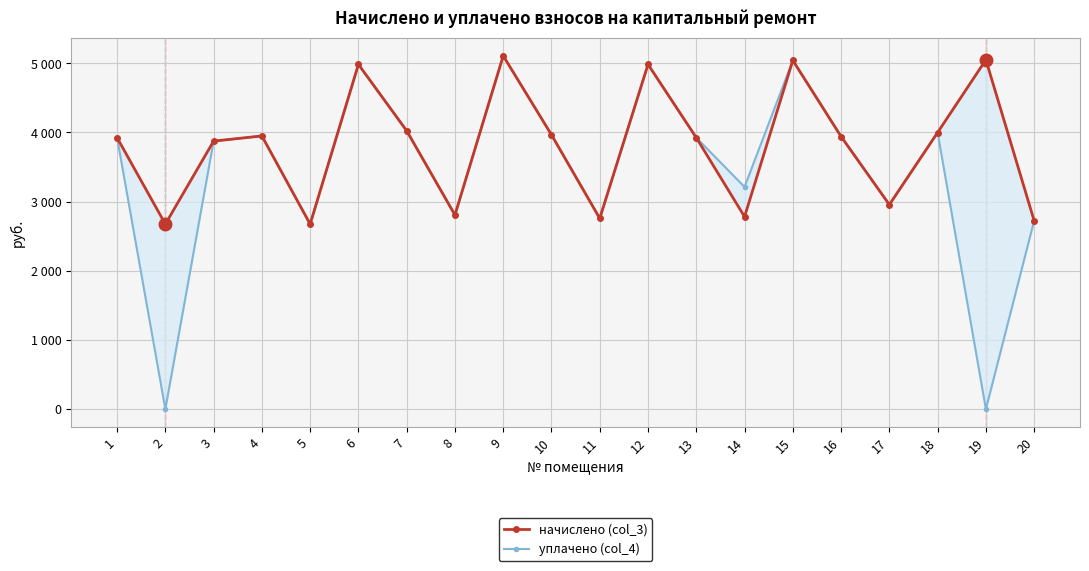

What is the highest value of the уплачено (col_4) series?

5108.8